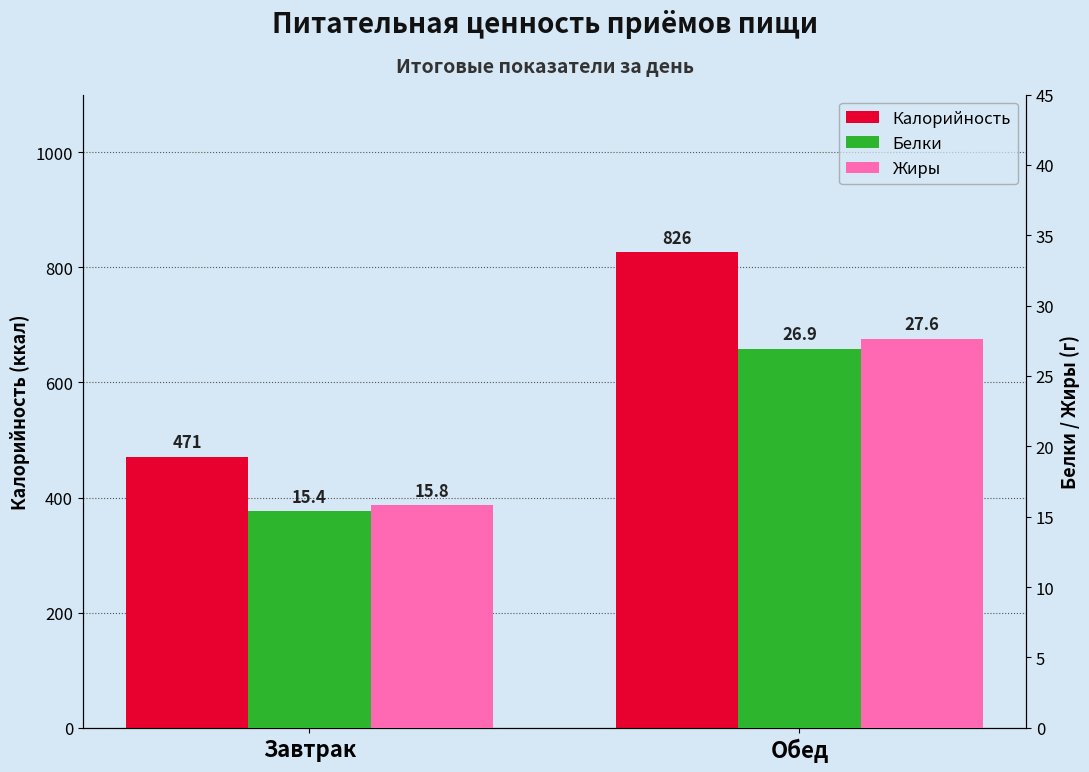

Is it true that Калорийность equals 826.0 at Обед?

True